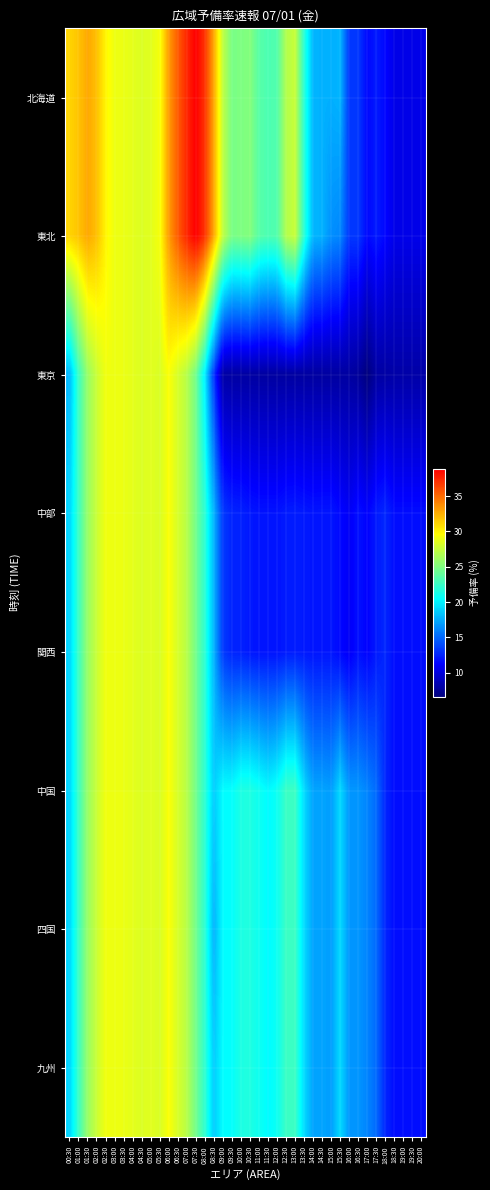

Reading left to right, extract all data points from this chart.

北海道: 00:30=31.1	01:00=31.7	01:30=32.7	02:00=31.9	02:30=30.0	03:00=28.9	03:30=28.9	04:00=28.7	04:30=28.3	05:00=28.6	05:30=29.3	06:00=33.2	06:30=35.5	07:00=37.4	07:30=38.9	08:00=37.0	08:30=32.7	09:00=27.3	09:30=24.8	10:00=24.9	10:30=25.2	11:00=23.6	11:30=23.2	12:00=23.4	12:30=26.8	13:00=27.6	13:30=21.9	14:00=17.8	14:30=17.6	15:00=17.6	15:30=17.8	16:00=13.2	16:30=13.3	17:00=11.5	17:30=12.2	18:00=11.4	18:30=10.5	19:00=10.5	19:30=10.5	20:00=10.5
東北: 00:30=31.1	01:00=31.7	01:30=32.7	02:00=31.9	02:30=30.0	03:00=28.9	03:30=28.9	04:00=28.7	04:30=28.3	05:00=28.6	05:30=29.3	06:00=33.2	06:30=35.5	07:00=37.4	07:30=38.9	08:00=37.0	08:30=32.7	09:00=27.3	09:30=24.8	10:00=24.9	10:30=25.2	11:00=23.6	11:30=23.2	12:00=23.4	12:30=26.8	13:00=27.6	13:30=21.9	14:00=17.8	14:30=17.6	15:00=16.4	15:30=16.1	16:00=13.2	16:30=13.3	17:00=11.5	17:30=12.2	18:00=11.4	18:30=10.5	19:00=10.5	19:30=10.5	20:00=10.5
東京: 00:30=17.9	01:00=22.5	01:30=25.9	02:00=27.7	02:30=29.1	03:00=28.9	03:30=28.9	04:00=28.7	04:30=28.3	05:00=28.6	05:30=28.3	06:00=29.5	06:30=28.1	07:00=27.0	07:30=24.6	08:00=19.9	08:30=13.1	09:00=8.1	09:30=8.0	10:00=7.9	10:30=7.9	11:00=7.9	11:30=7.9	12:00=7.9	12:30=7.9	13:00=7.9	13:30=7.9	14:00=7.9	14:30=7.9	15:00=7.9	15:30=7.9	16:00=7.9	16:30=7.6	17:00=6.6	17:30=8.0	18:00=8.0	18:30=8.1	19:00=8.1	19:30=8.1	20:00=8.1
中部: 00:30=18.9	01:00=22.5	01:30=25.9	02:00=27.7	02:30=29.1	03:00=28.9	03:30=28.9	04:00=28.7	04:30=28.3	05:00=28.6	05:30=28.3	06:00=29.5	06:30=28.1	07:00=27.0	07:30=24.6	08:00=22.0	08:30=17.7	09:00=13.3	09:30=12.5	10:00=12.4	10:30=12.1	11:00=11.9	11:30=11.9	12:00=11.9	12:30=12.2	13:00=12.3	13:30=12.1	14:00=12.0	14:30=12.0	15:00=12.0	15:30=11.5	16:00=10.9	16:30=11.8	17:00=11.3	17:30=12.2	18:00=12.6	18:30=11.7	19:00=11.7	19:30=11.7	20:00=11.7
関西: 00:30=18.9	01:00=22.5	01:30=25.9	02:00=27.7	02:30=29.1	03:00=28.9	03:30=28.9	04:00=28.7	04:30=28.3	05:00=28.6	05:30=28.3	06:00=29.5	06:30=28.1	07:00=27.0	07:30=24.6	08:00=22.0	08:30=17.7	09:00=13.3	09:30=12.5	10:00=12.4	10:30=12.1	11:00=11.9	11:30=11.9	12:00=11.9	12:30=12.2	13:00=12.3	13:30=12.1	14:00=12.0	14:30=12.0	15:00=12.0	15:30=11.5	16:00=10.9	16:30=11.8	17:00=11.3	17:30=12.2	18:00=12.6	18:30=11.7	19:00=11.7	19:30=11.7	20:00=11.7
中国: 00:30=18.9	01:00=22.5	01:30=25.9	02:00=27.7	02:30=29.1	03:00=28.9	03:30=28.9	04:00=28.7	04:30=28.3	05:00=28.6	05:30=28.3	06:00=29.5	06:30=28.1	07:00=27.0	07:30=24.6	08:00=22.0	08:30=18.7	09:00=20.4	09:30=20.5	10:00=21.5	10:30=21.5	11:00=20.9	11:30=20.3	12:00=20.9	12:30=22.6	13:00=22.6	13:30=19.2	14:00=17.2	14:30=17.1	15:00=16.9	15:30=19.1	16:00=16.7	16:30=16.7	17:00=16.0	17:30=15.1	18:00=12.6	18:30=11.7	19:00=11.7	19:30=11.7	20:00=11.7
四国: 00:30=18.9	01:00=22.5	01:30=25.9	02:00=27.7	02:30=29.1	03:00=28.9	03:30=28.9	04:00=28.7	04:30=28.3	05:00=28.6	05:30=28.3	06:00=29.5	06:30=28.1	07:00=27.0	07:30=24.6	08:00=22.0	08:30=17.7	09:00=20.4	09:30=20.5	10:00=21.5	10:30=21.5	11:00=20.9	11:30=20.3	12:00=20.9	12:30=22.6	13:00=22.6	13:30=19.2	14:00=17.2	14:30=17.1	15:00=16.9	15:30=19.1	16:00=16.7	16:30=16.7	17:00=16.0	17:30=15.1	18:00=12.6	18:30=11.7	19:00=11.7	19:30=11.7	20:00=11.7
九州: 00:30=18.9	01:00=22.5	01:30=25.9	02:00=27.7	02:30=29.1	03:00=28.9	03:30=28.9	04:00=28.7	04:30=28.3	05:00=28.6	05:30=28.3	06:00=29.5	06:30=28.1	07:00=27.0	07:30=24.6	08:00=22.1	08:30=18.7	09:00=20.4	09:30=20.5	10:00=21.5	10:30=21.5	11:00=20.9	11:30=20.3	12:00=20.9	12:30=22.6	13:00=22.6	13:30=19.2	14:00=17.2	14:30=17.1	15:00=16.9	15:30=19.1	16:00=16.7	16:30=16.7	17:00=16.0	17:30=15.1	18:00=12.6	18:30=11.7	19:00=11.7	19:30=11.7	20:00=11.7